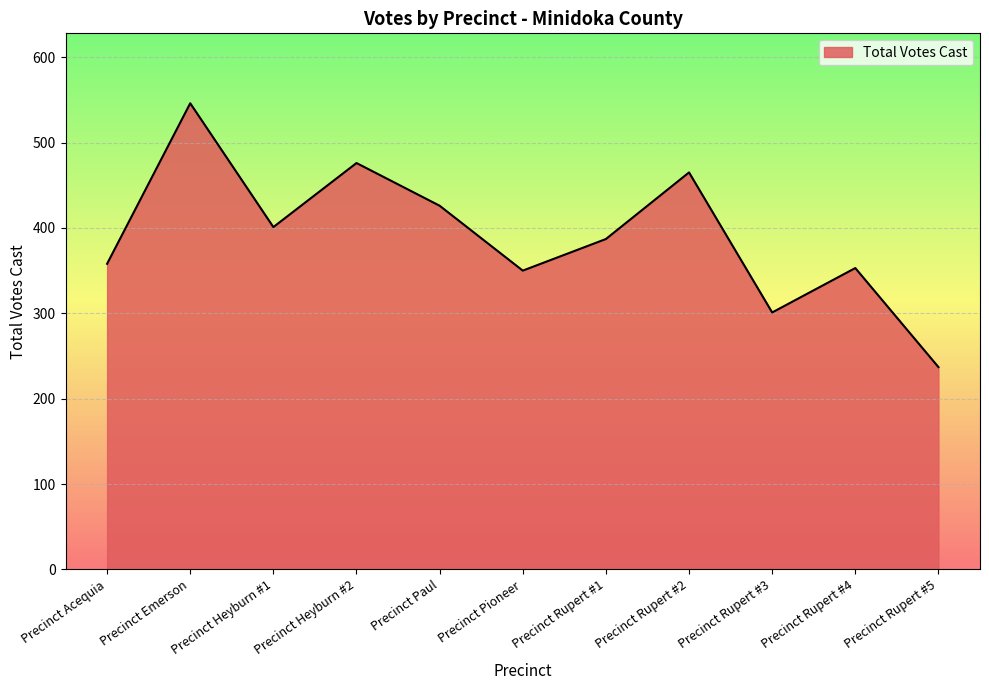

True or false: there are more than 0 points higher than both neighbors.

True